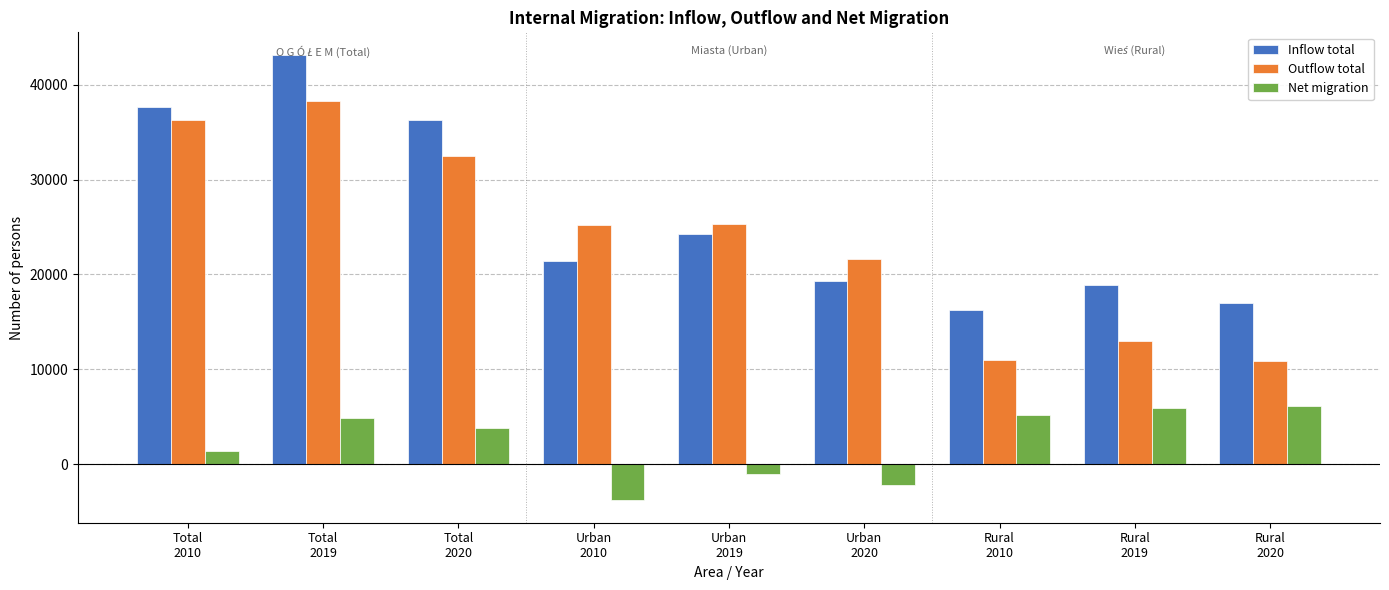

What is the value of the Net migration bar at the 2nd from the left?

4839